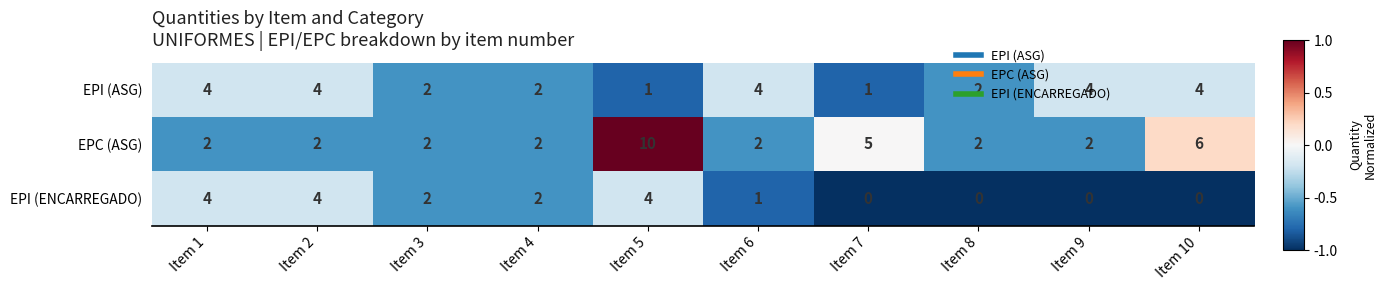

True or false: EPI (ENCARREGADO) has a value of 1 at Item 5.

False